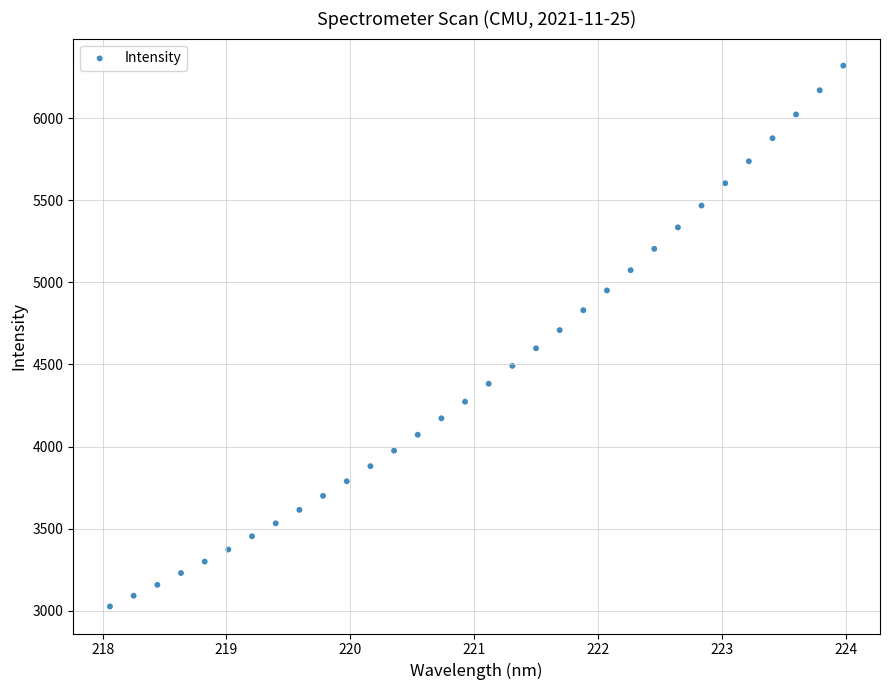

What is the range of X values (max minus min)?

5.9